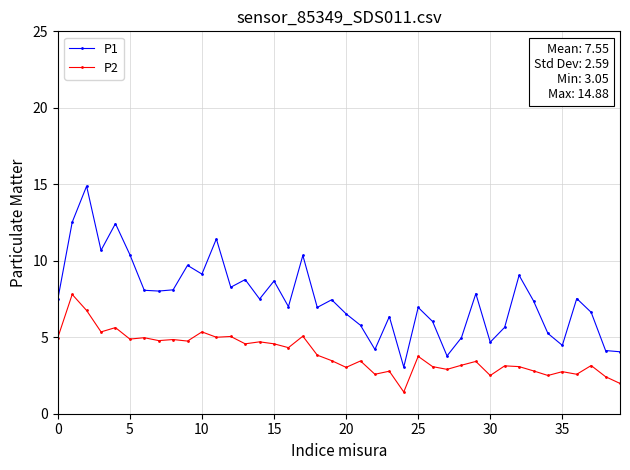

In P2, how many points are lower than both neighbors (excluding endpoints)?

14